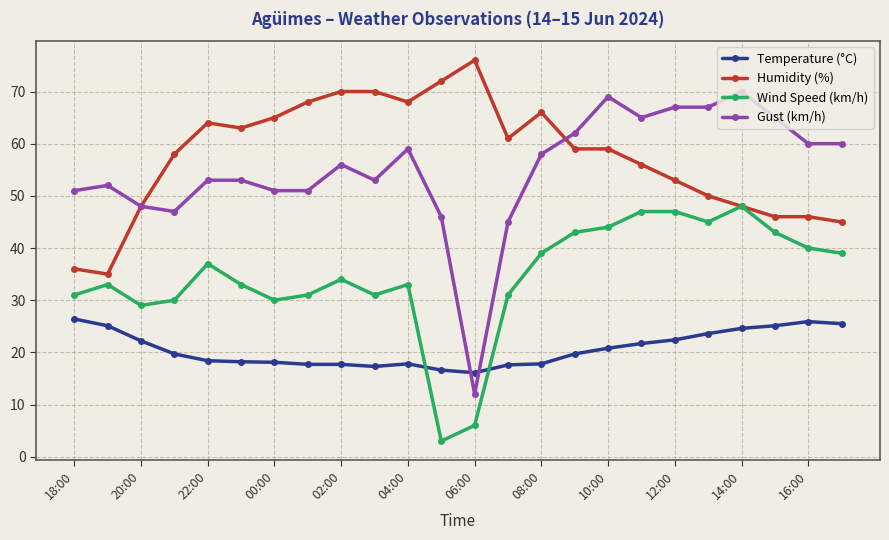

How many intersections are there between Wind Speed (km/h) and Temperature (°C)?

2